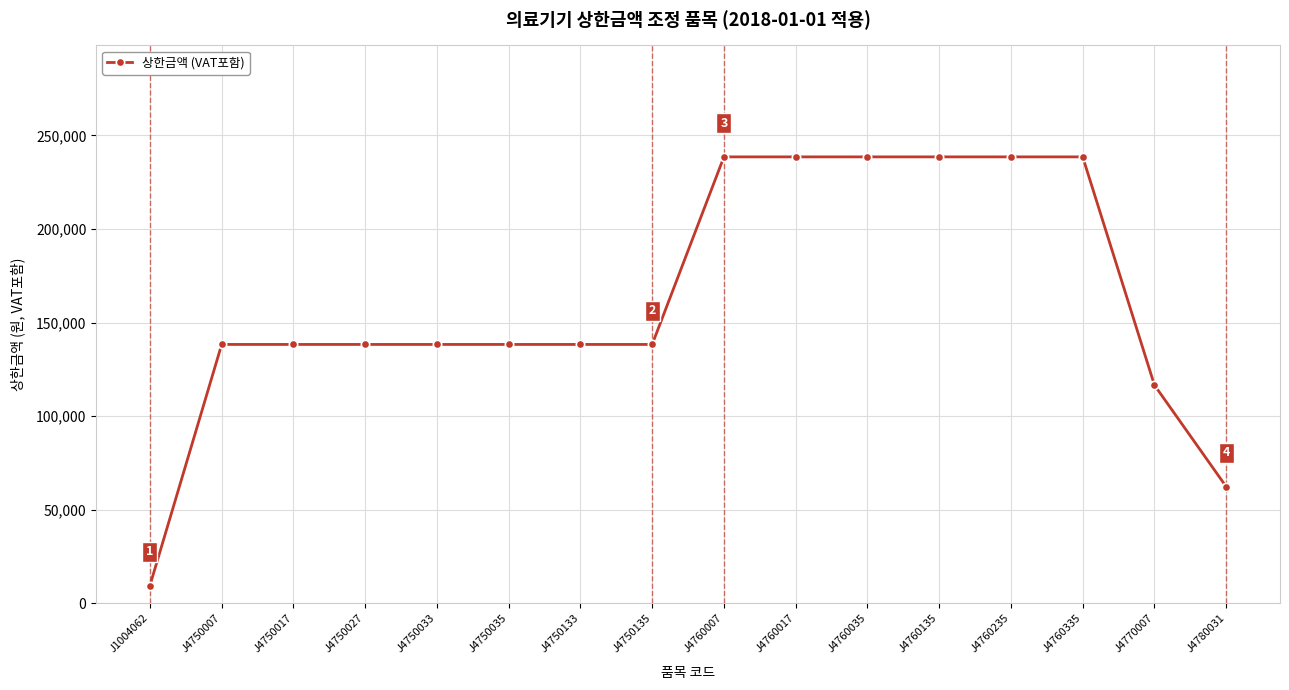

What is the value of the 10th point from the left?

238570